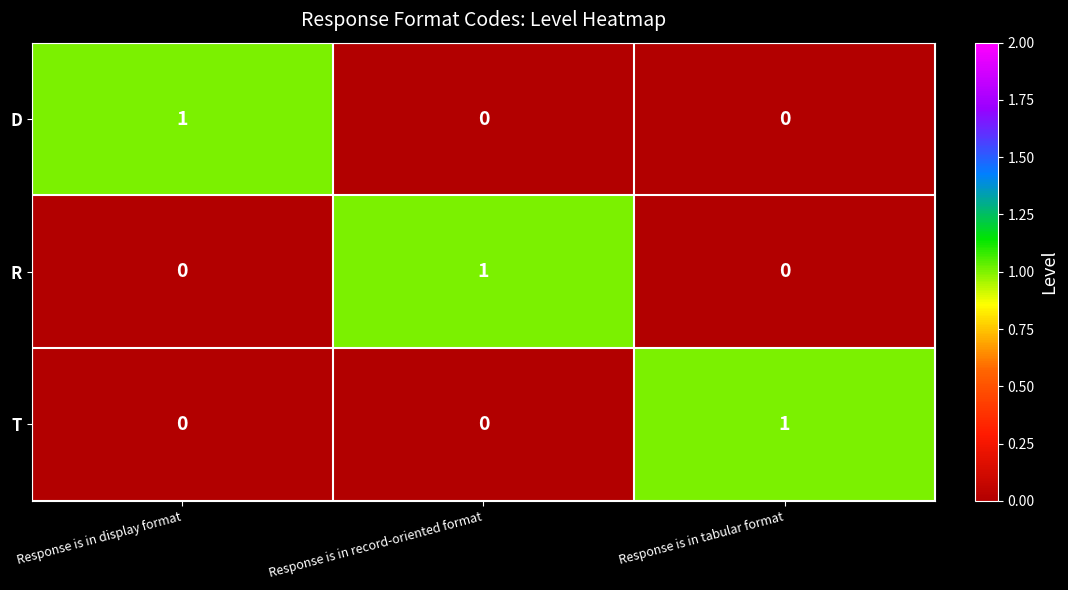

Which category has the highest value in the R series?

Response is in record-oriented format